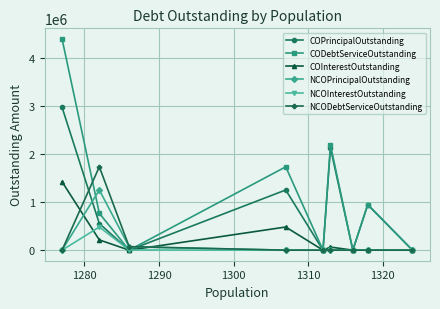

Which series has the largest total across all categories?

CODebtServiceOutstanding